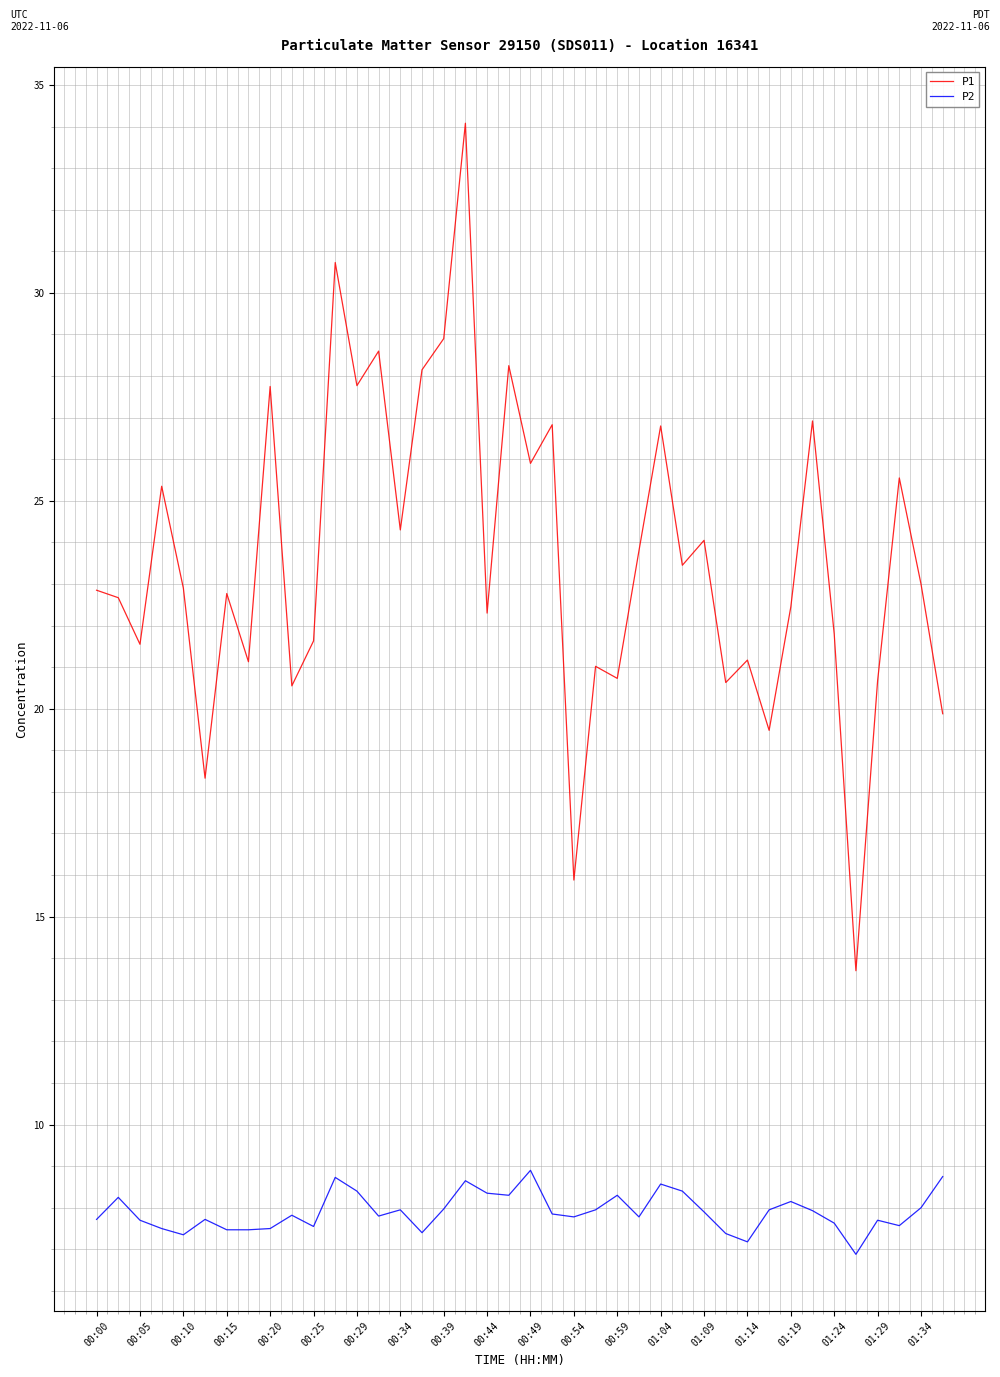

What is the greatest value displayed?

34.1